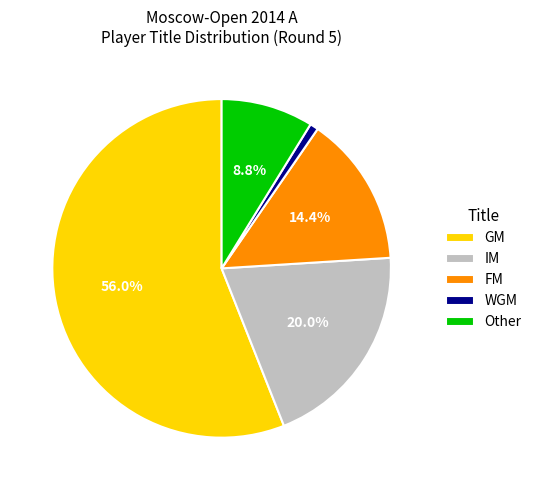

Rank the categories by value from lowest to highest.

WGM, Other, FM, IM, GM